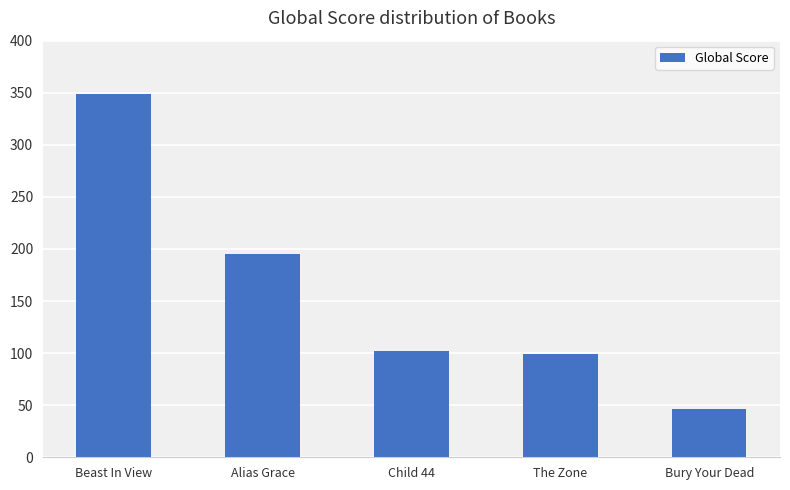

What is the maximum value shown in the chart?

349